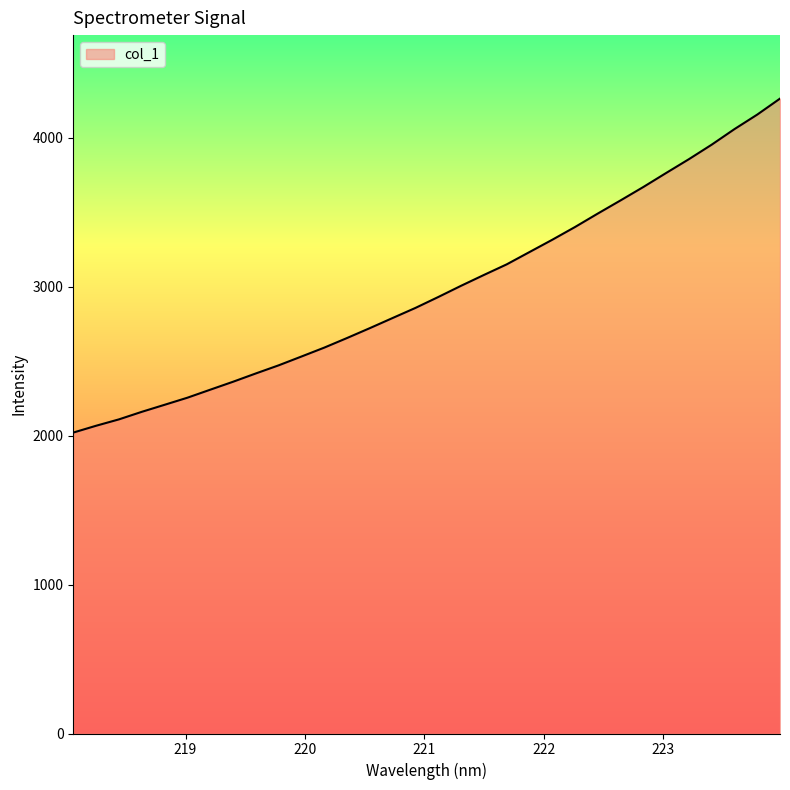

Reading left to right, transcribe all the data shown in this chart.

2020.2	2066.0	2108.8	2159.4	2206.7	2254.3	2308.0	2361.4	2417.2	2471.6	2530.8	2590.6	2655.1	2721.5	2789.5	2857.2	2930.4	3005.7	3078.2	3149.4	3232.0	3314.5	3400.3	3490.6	3579.0	3669.0	3763.0	3855.7	3953.1	4057.5	4154.9	4262.3